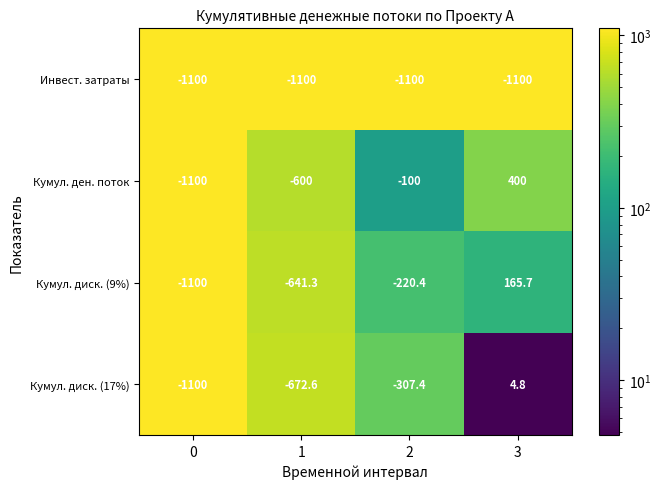

Which series has the largest total across all categories?

Кумул. ден. поток